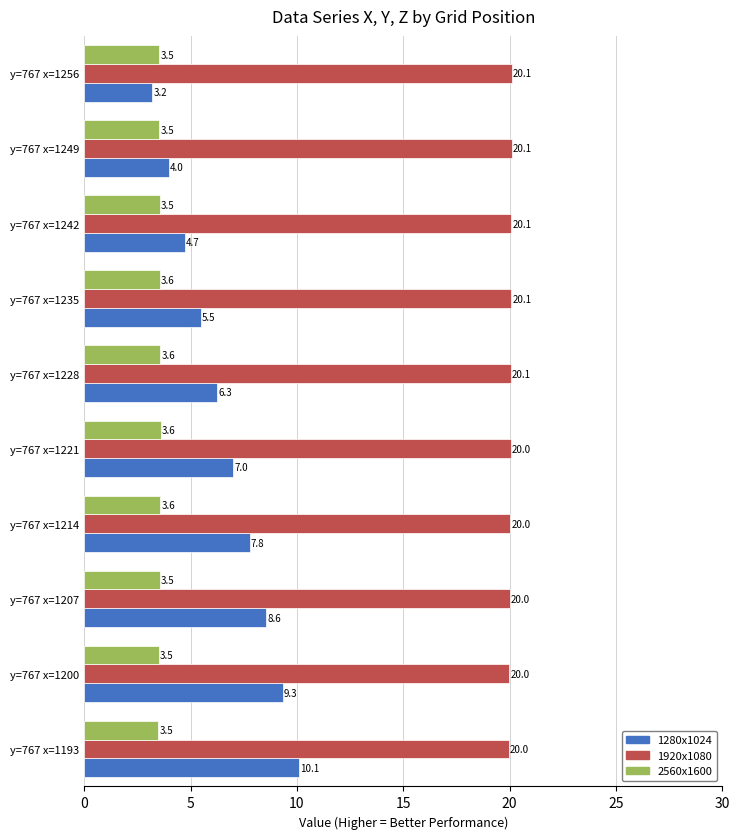

Which series has the largest total across all categories?

1920x1080